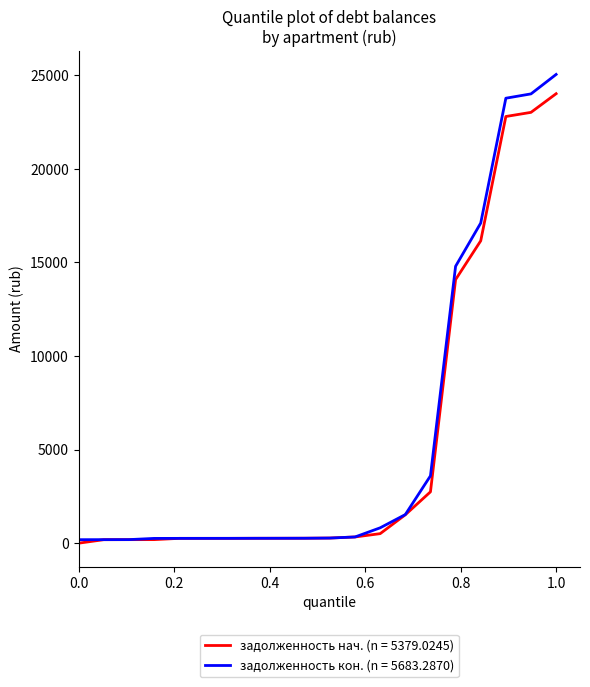

What is the maximum value shown in the chart?

25044.9